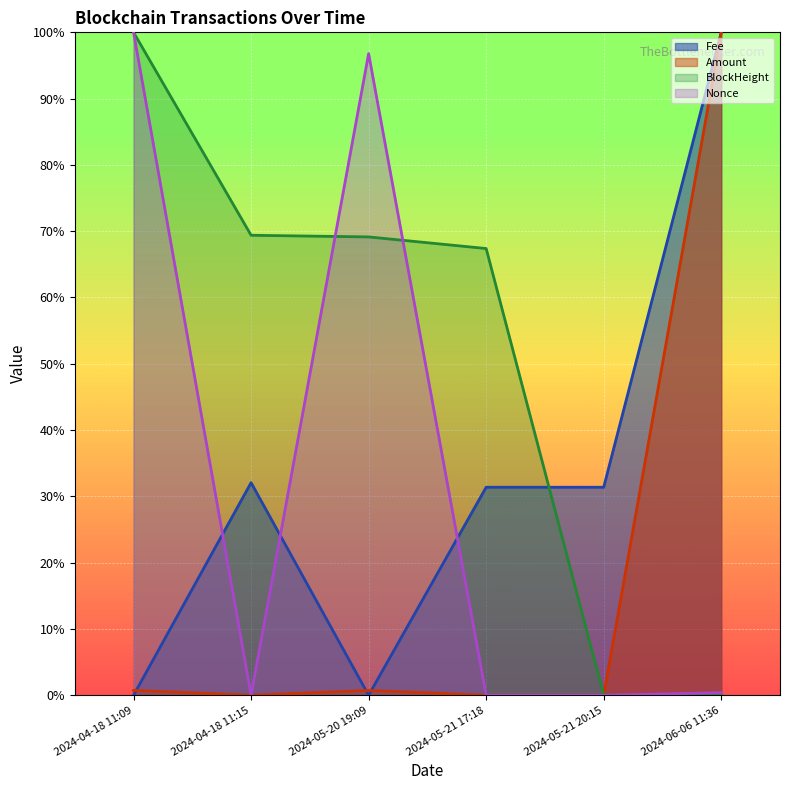

How many series are shown in this chart?

4